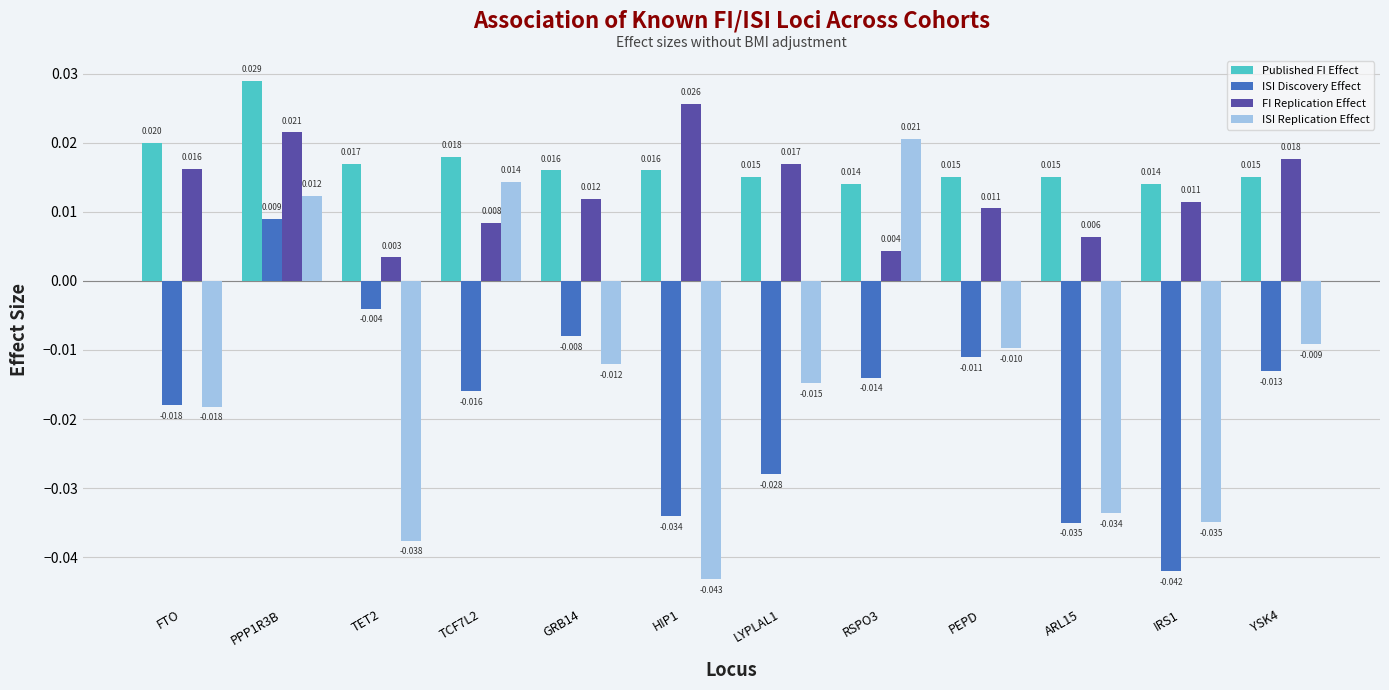

What is the spread (max minus min) of values at TET2?

0.1